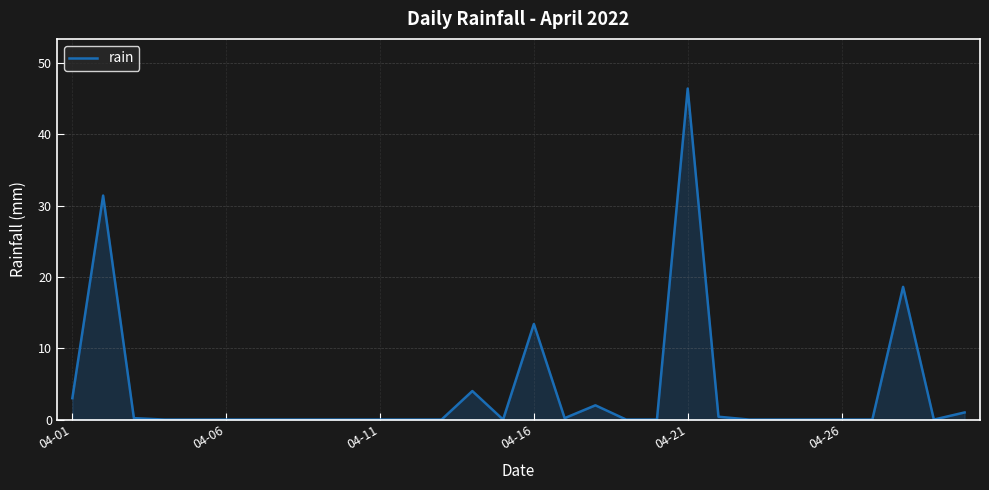

What is the greatest value displayed?

46.4